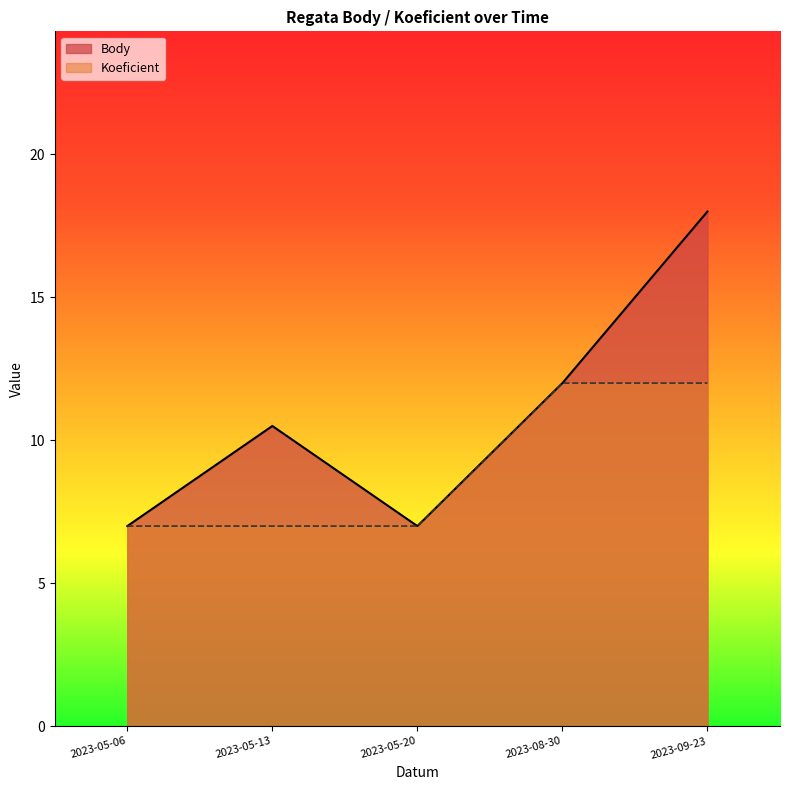

What is the minimum value for Koeficient?

7.0